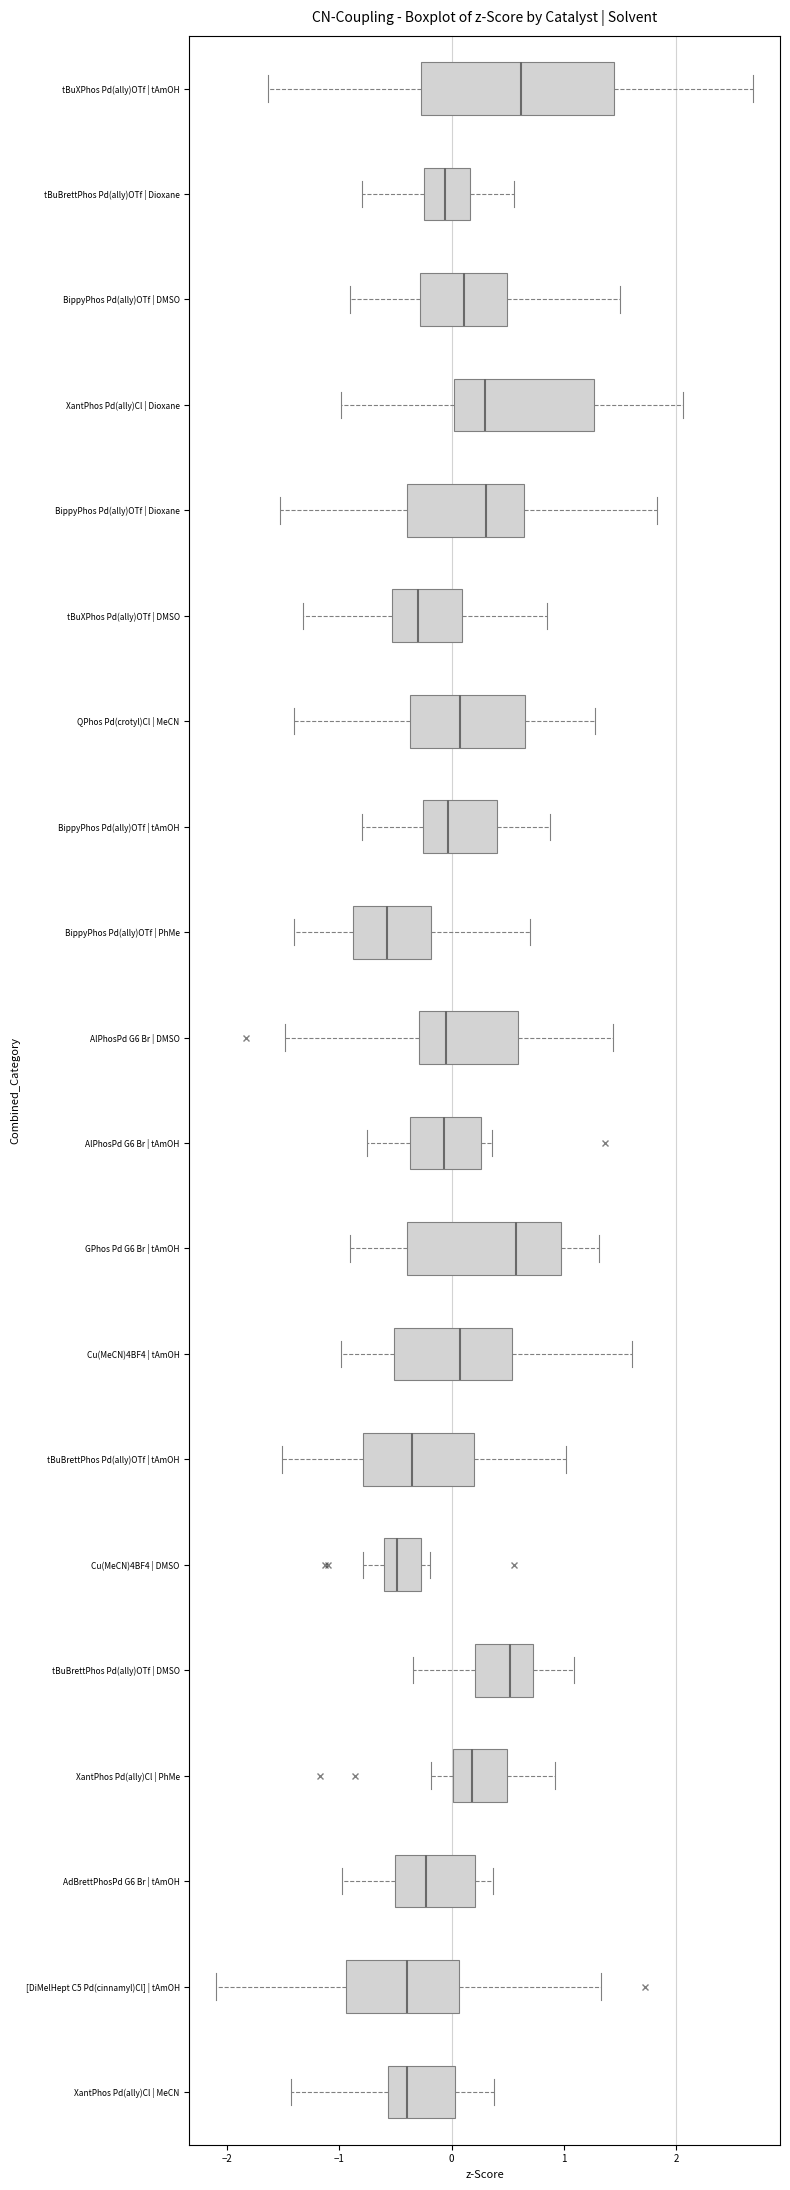

Reading bottom to top, read every box against the x-axis: the position of its median line, the range the box covers, and the ends of its whiskers. The values are not printed on the chart, so give them approximately, as read against the axis.

XantPhos Pd(ally)Cl | MeCN: median -0.4, box -0.6 to 0.0, whiskers -1.4 to 0.4
[DiMelHept C5 Pd(cinnamyl)Cl] | tAmOH: median -0.4, box -0.9 to 0.1, whiskers -2.1 to 1.3
AdBrettPhosPd G6 Br | tAmOH: median -0.2, box -0.5 to 0.2, whiskers -1.0 to 0.4
XantPhos Pd(ally)Cl | PhMe: median 0.2, box 0.0 to 0.5, whiskers -0.2 to 0.9
tBuBrettPhos Pd(ally)OTf | DMSO: median 0.5, box 0.2 to 0.7, whiskers -0.3 to 1.1
Cu(MeCN)4BF4 | DMSO: median -0.5, box -0.6 to -0.3, whiskers -0.8 to -0.2
tBuBrettPhos Pd(ally)OTf | tAmOH: median -0.3, box -0.8 to 0.2, whiskers -1.5 to 1.0
Cu(MeCN)4BF4 | tAmOH: median 0.1, box -0.5 to 0.5, whiskers -1.0 to 1.6
GPhos Pd G6 Br | tAmOH: median 0.6, box -0.4 to 1.0, whiskers -0.9 to 1.3
AlPhosPd G6 Br | tAmOH: median -0.1, box -0.4 to 0.3, whiskers -0.8 to 0.4
AlPhosPd G6 Br | DMSO: median 0.0, box -0.3 to 0.6, whiskers -1.5 to 1.4
BippyPhos Pd(ally)OTf | PhMe: median -0.6, box -0.9 to -0.2, whiskers -1.4 to 0.7
BippyPhos Pd(ally)OTf | tAmOH: median 0.0, box -0.3 to 0.4, whiskers -0.8 to 0.9
QPhos Pd(crotyl)Cl | MeCN: median 0.1, box -0.4 to 0.7, whiskers -1.4 to 1.3
tBuXPhos Pd(ally)OTf | DMSO: median -0.3, box -0.5 to 0.1, whiskers -1.3 to 0.8
BippyPhos Pd(ally)OTf | Dioxane: median 0.3, box -0.4 to 0.6, whiskers -1.5 to 1.8
XantPhos Pd(ally)Cl | Dioxane: median 0.3, box 0.0 to 1.3, whiskers -1.0 to 2.1
BippyPhos Pd(ally)OTf | DMSO: median 0.1, box -0.3 to 0.5, whiskers -0.9 to 1.5
tBuBrettPhos Pd(ally)OTf | Dioxane: median -0.1, box -0.2 to 0.2, whiskers -0.8 to 0.6
tBuXPhos Pd(ally)OTf | tAmOH: median 0.6, box -0.3 to 1.4, whiskers -1.6 to 2.7